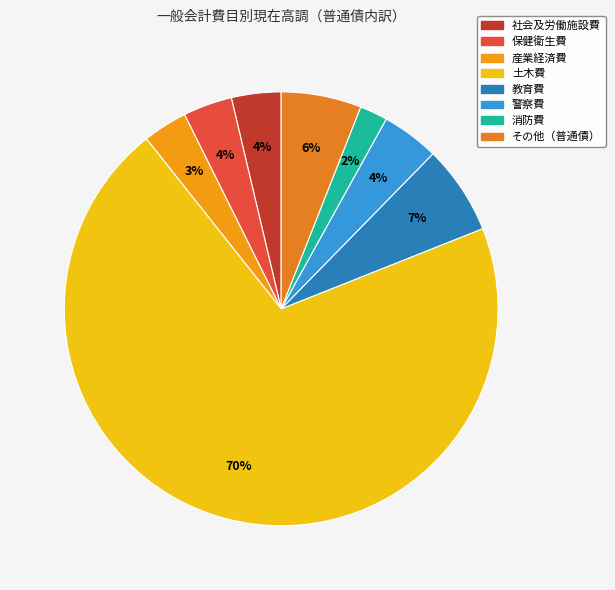

Does any single category account for the majority?

Yes